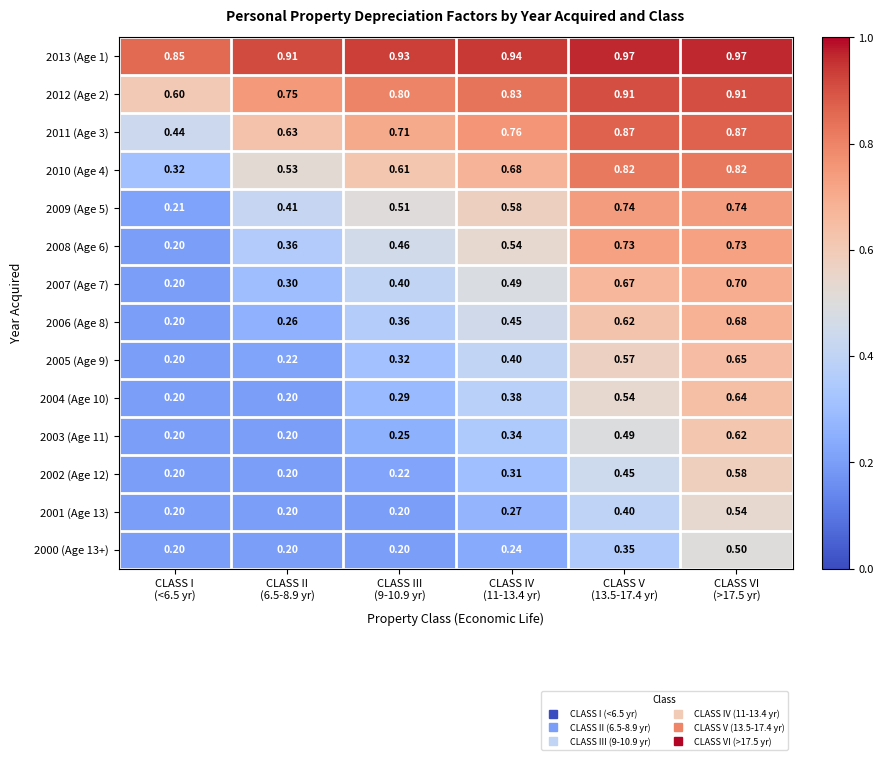

How many categories are shown in the chart?

6